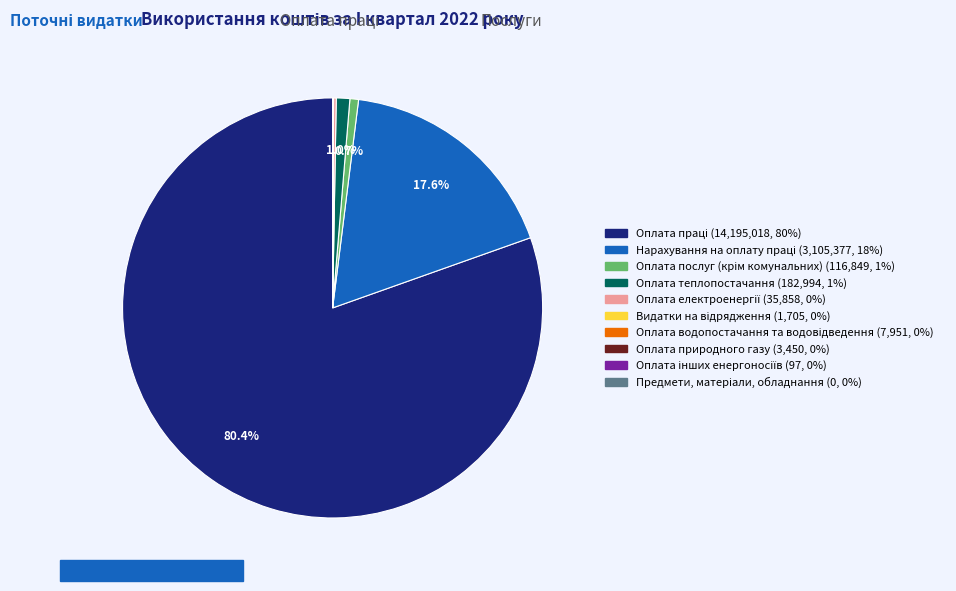

Is there a majority slice in this chart?

Yes